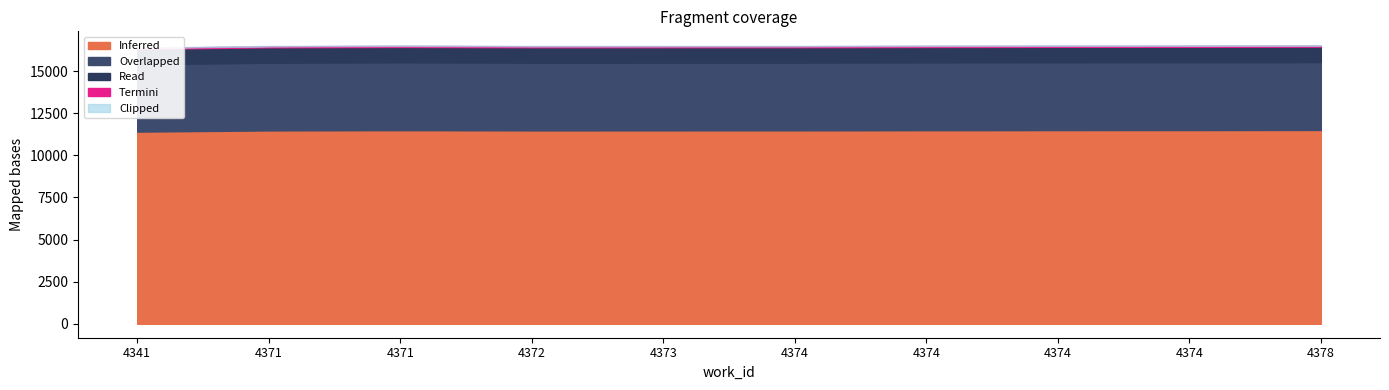

At which category does the data reach its first local valley?

4372